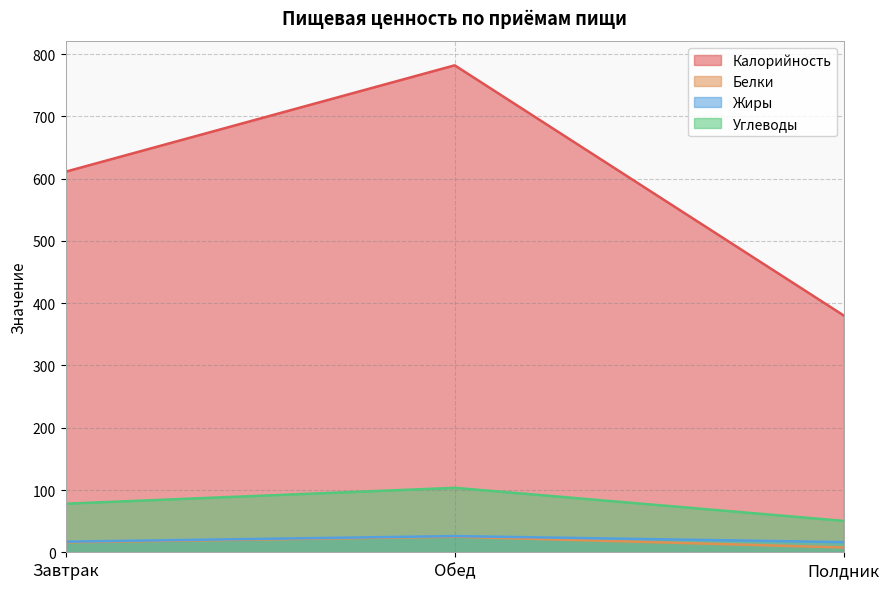

The value of Калорийность at Завтрак is 611.2. True or false?

True